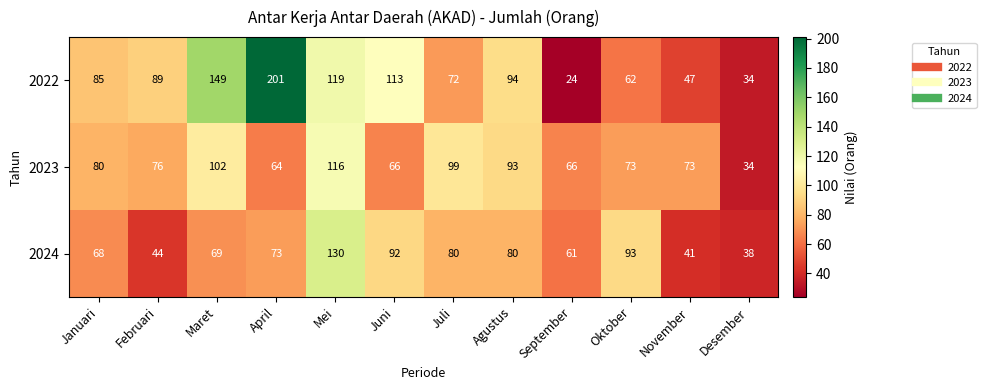

List the series in order of their overall mean, highest first.

2022, 2023, 2024